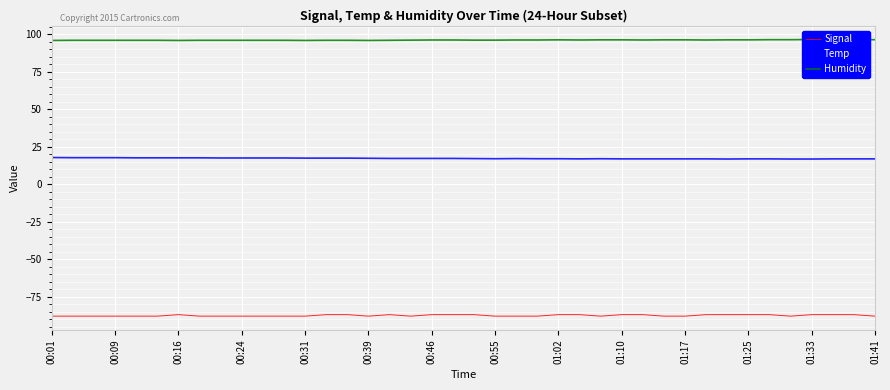

List the series in order of their peak value, highest first.

Humidity, Temp, Signal